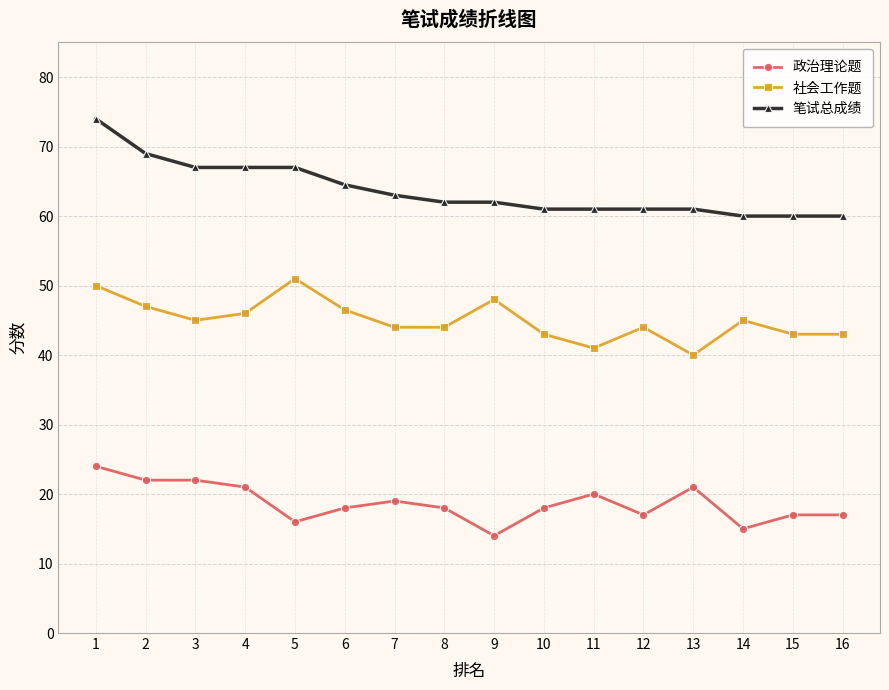

True or false: 社会工作题 and 政治理论题 intersect in this chart.

False